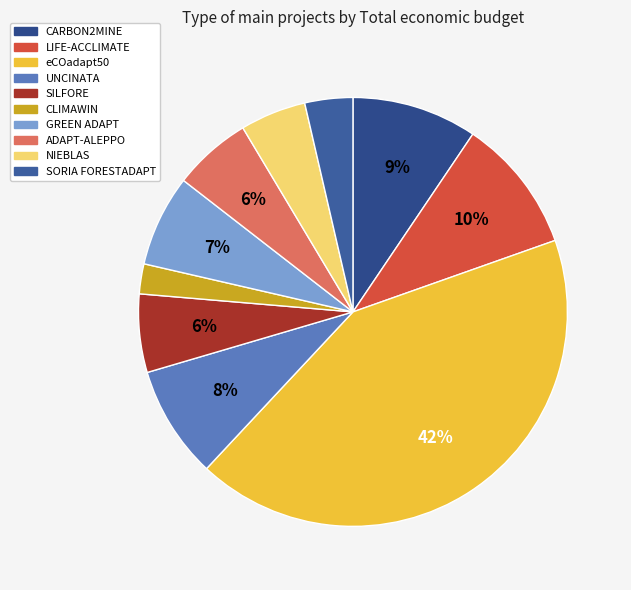

The GREEN ADAPT slice represents 7% of the pie. True or false?

True